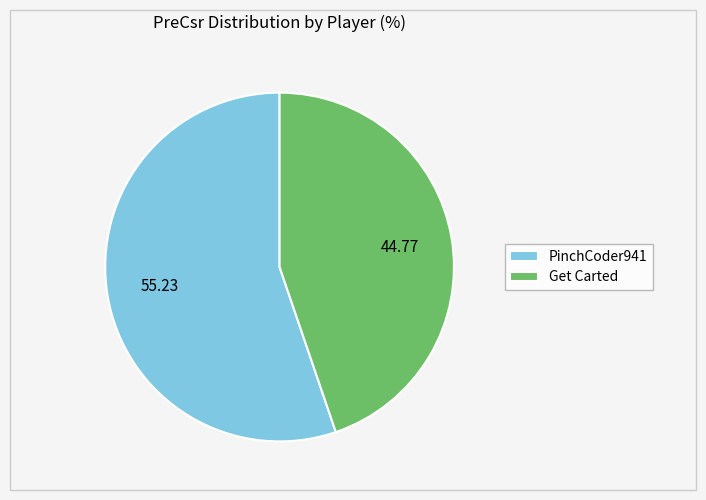

What is the ratio of the value at Get Carted to the value at PinchCoder941?

0.8